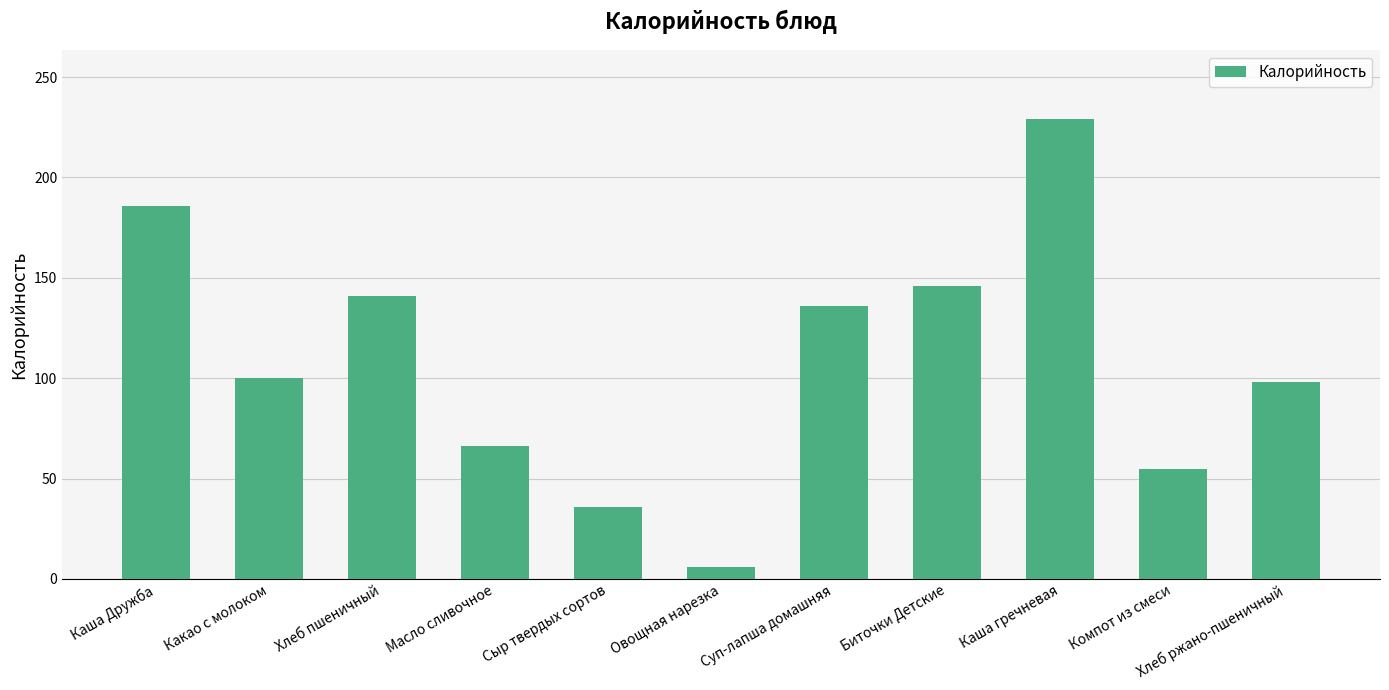

What is the average value?

109.0